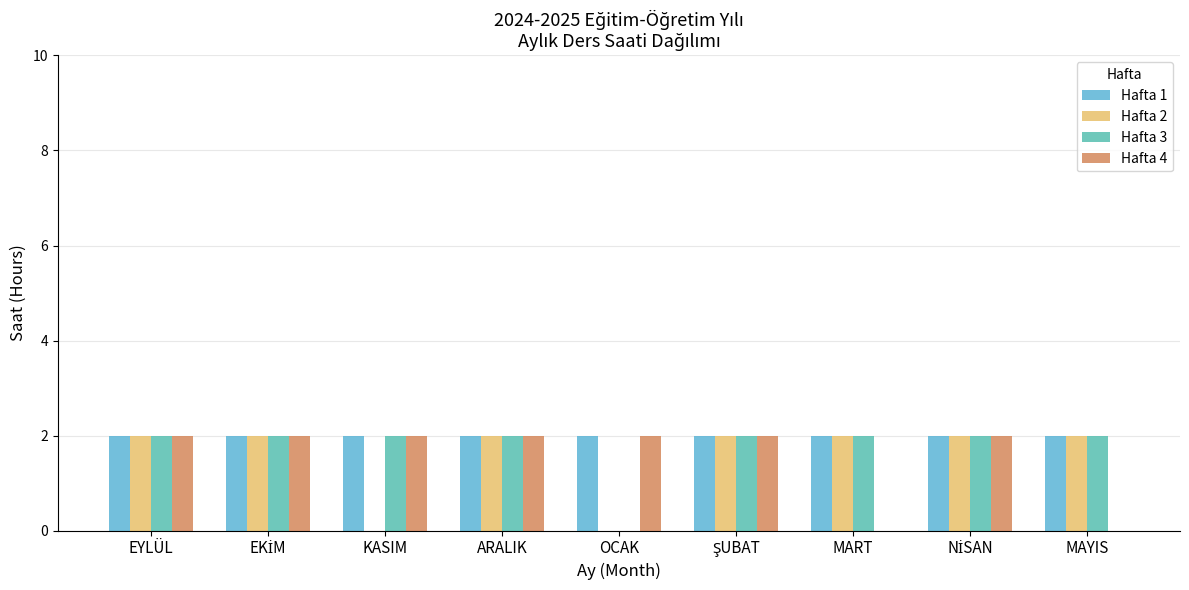

At MAYIS, list the series in order from smallest to largest.

Hafta 4, Hafta 1, Hafta 2, Hafta 3